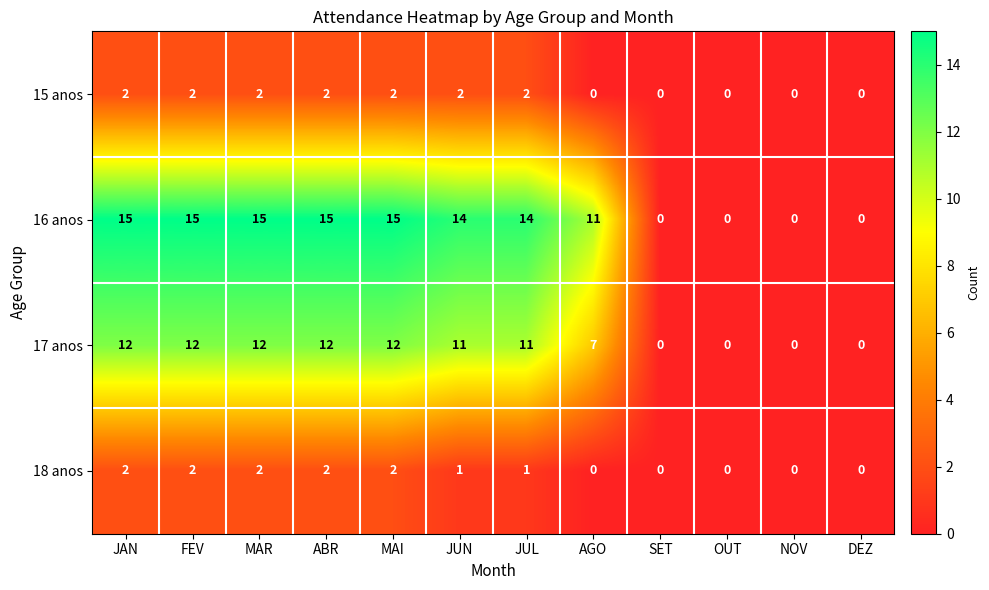

What is the total value across all series at MAI?

31